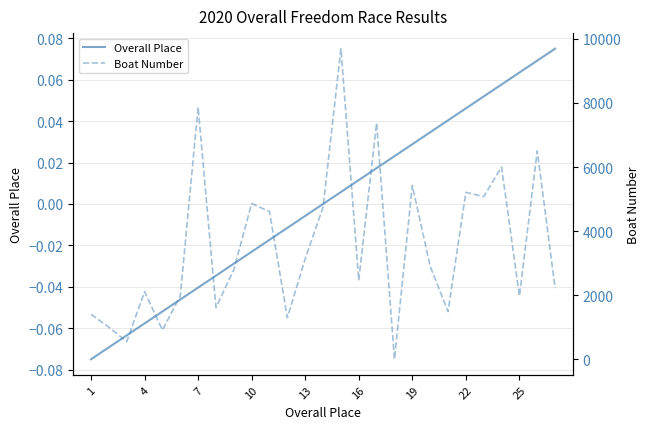

Is the value of Overall Place at 7 greater than the value of Boat Number at 19?

No